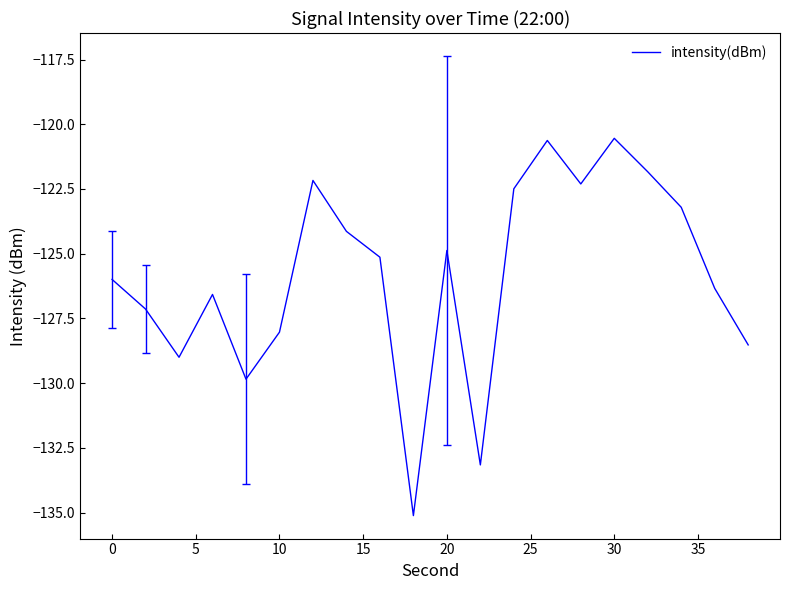

What is the greatest value displayed?

-120.5